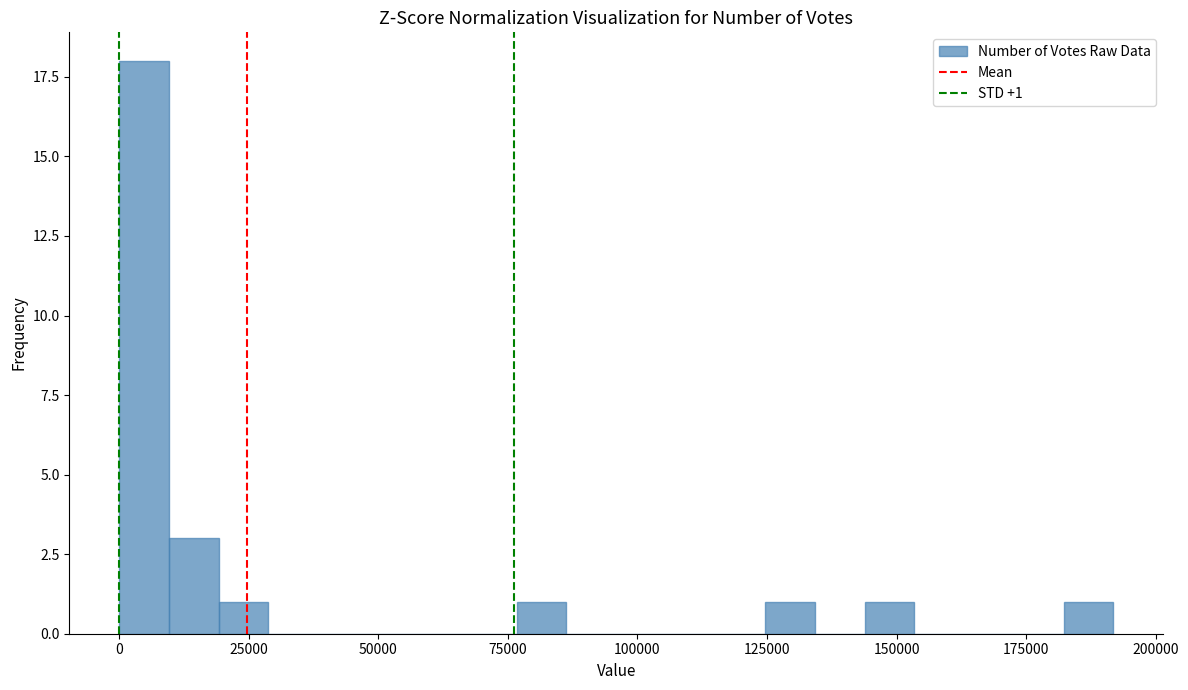

Around what value on the x-axis is the tallest bar? Give the approximate position of its centre, as read against the axis.

5000